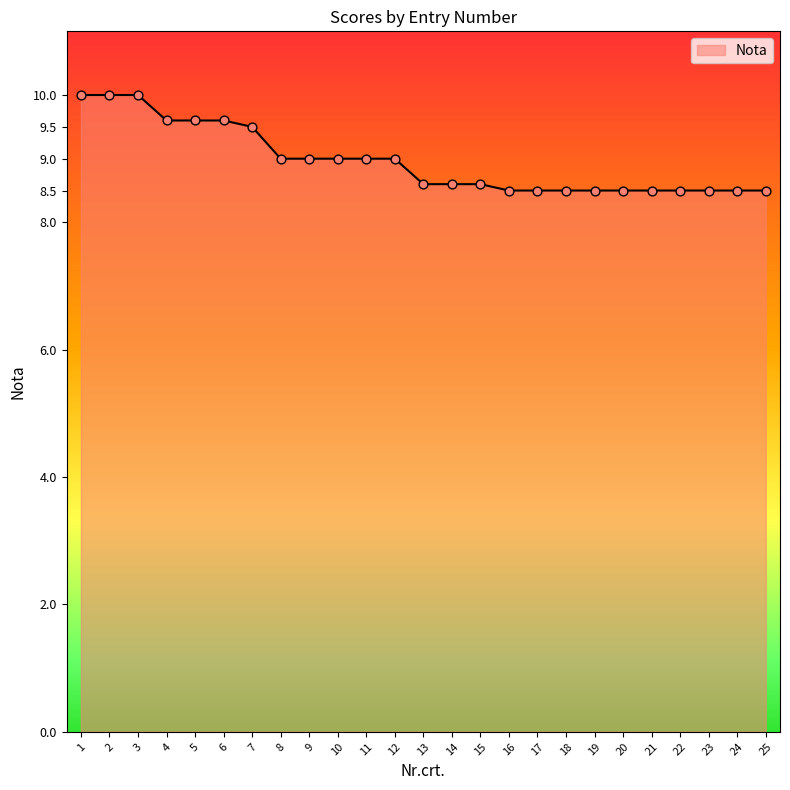

What is the change in value from 7 to 13?

-0.9